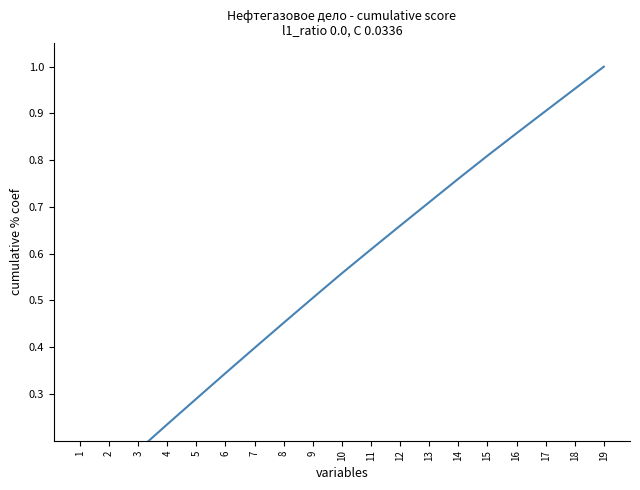

What value does the data have at 8?

0.5